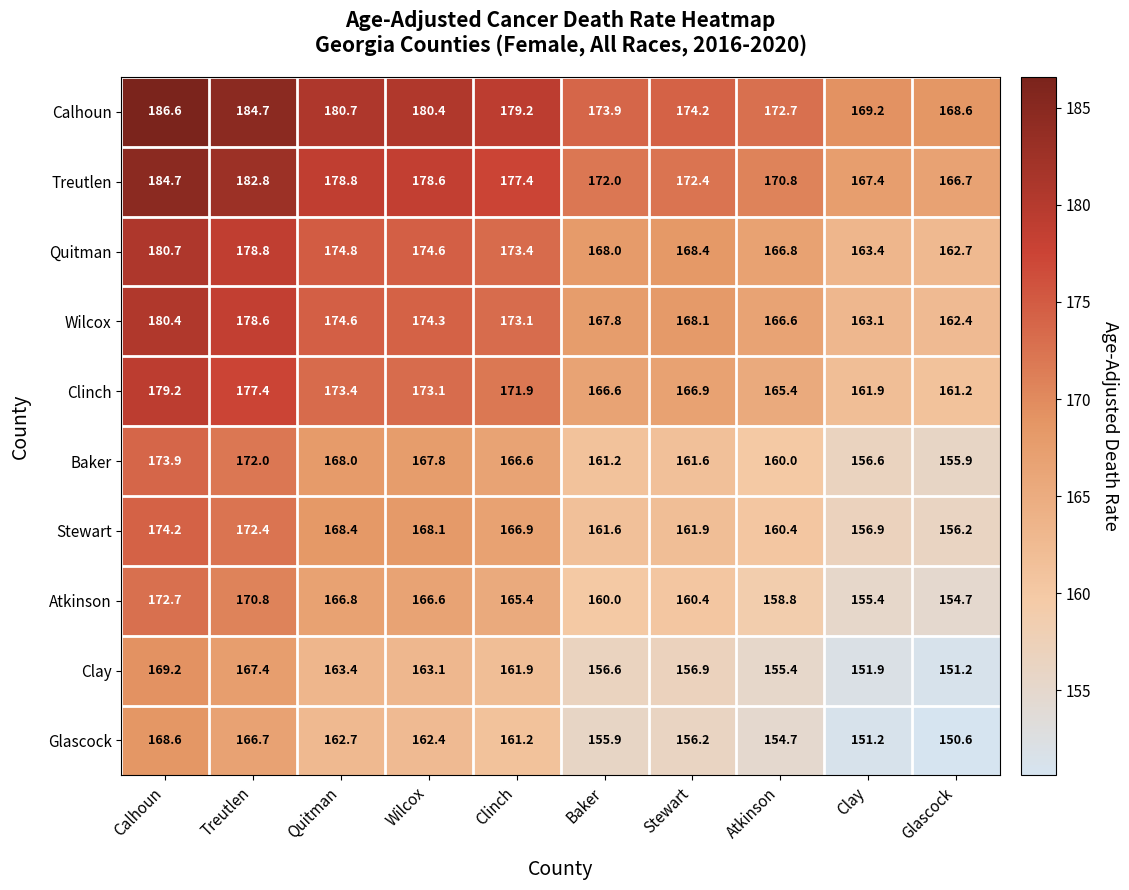

What is the smallest value displayed?

150.6